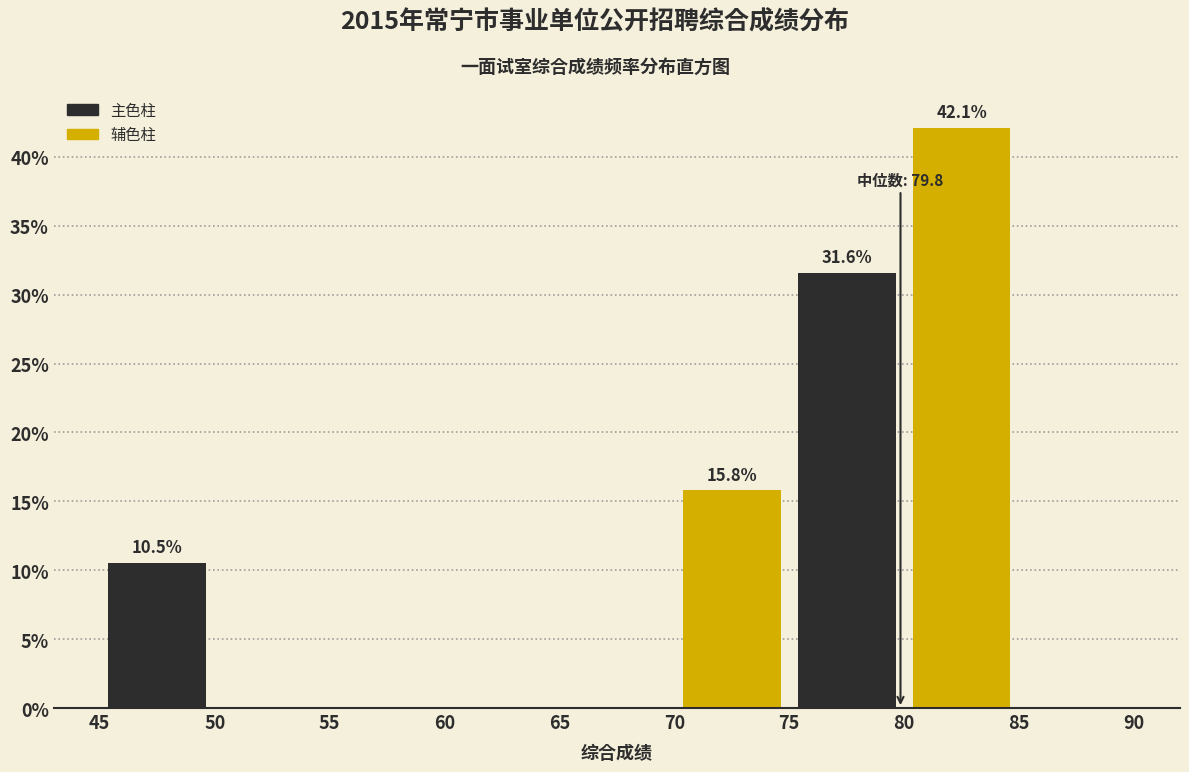

Over which range of the x-axis is the bar tallest?

80 to 85